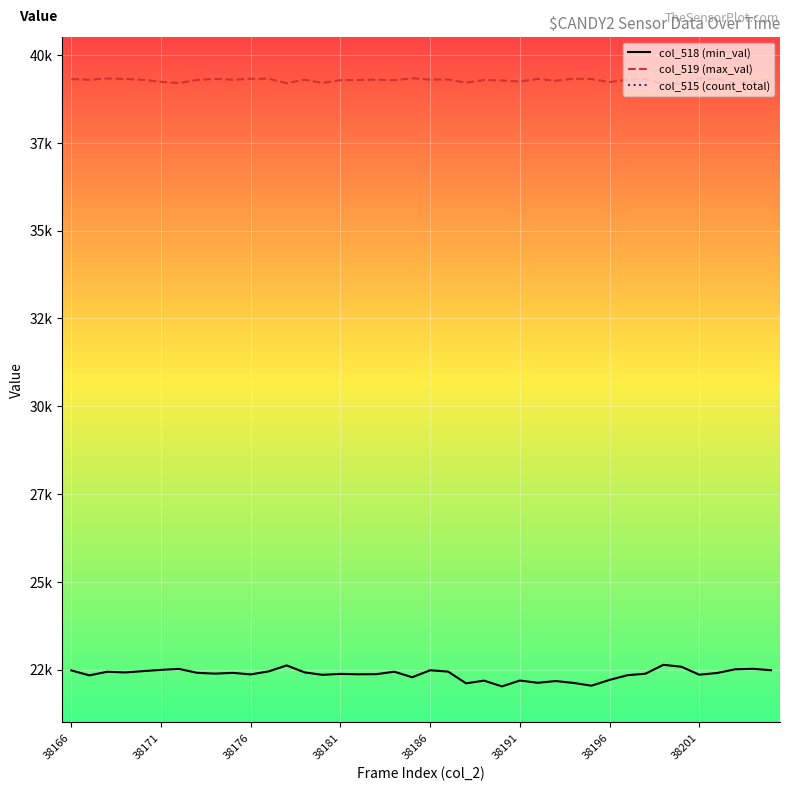

List the series in order of their peak value, lowest first.

col_515 (count_total), col_518 (min_val), col_519 (max_val)